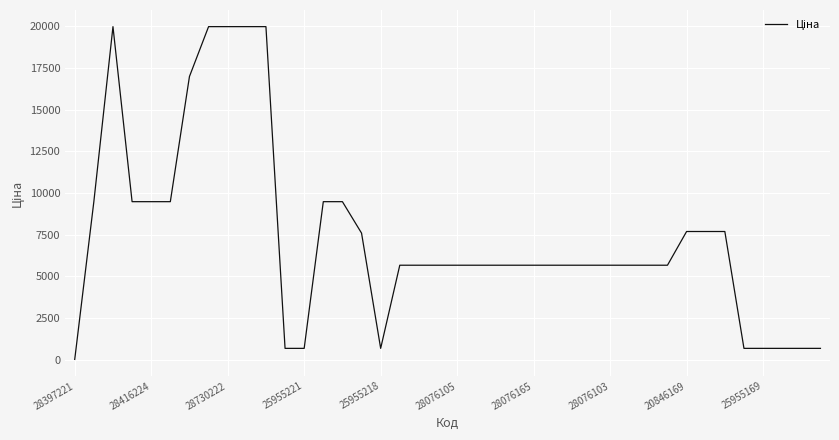

What is the maximum value shown in the chart?

19964.2